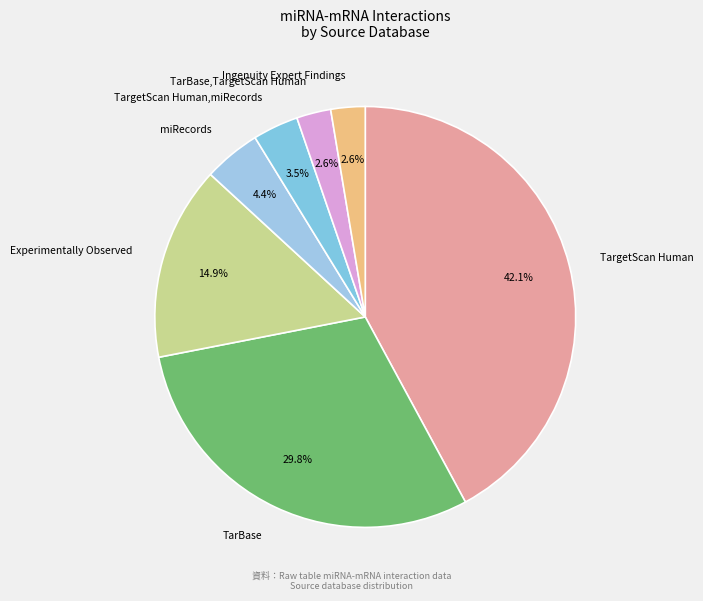

To the nearest percent, what is the combined percentage of Ingenuity Expert Findings and miRecords?

7%